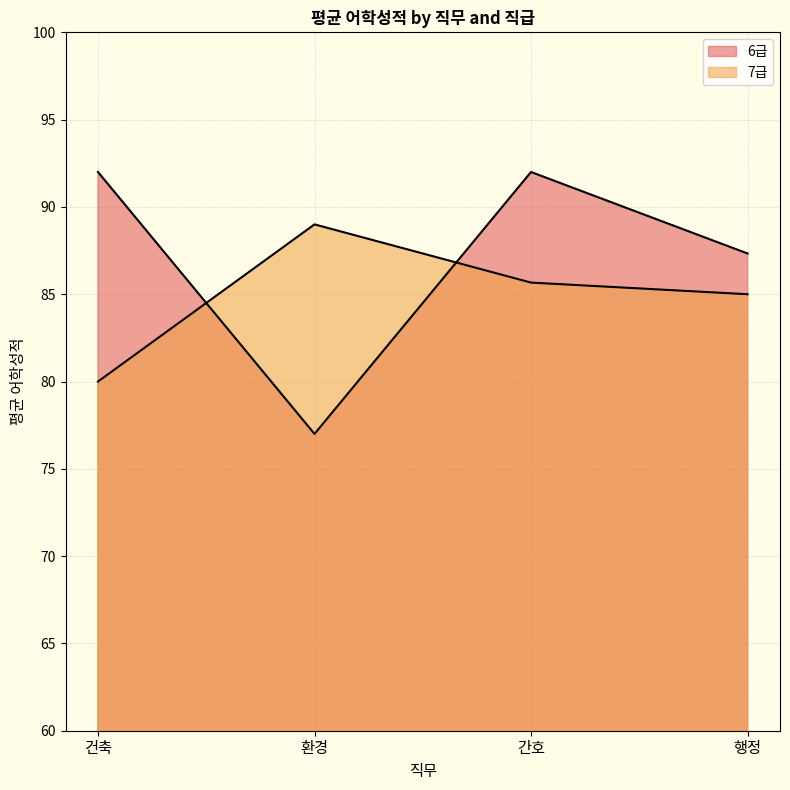

What position from the left is 건축?

1